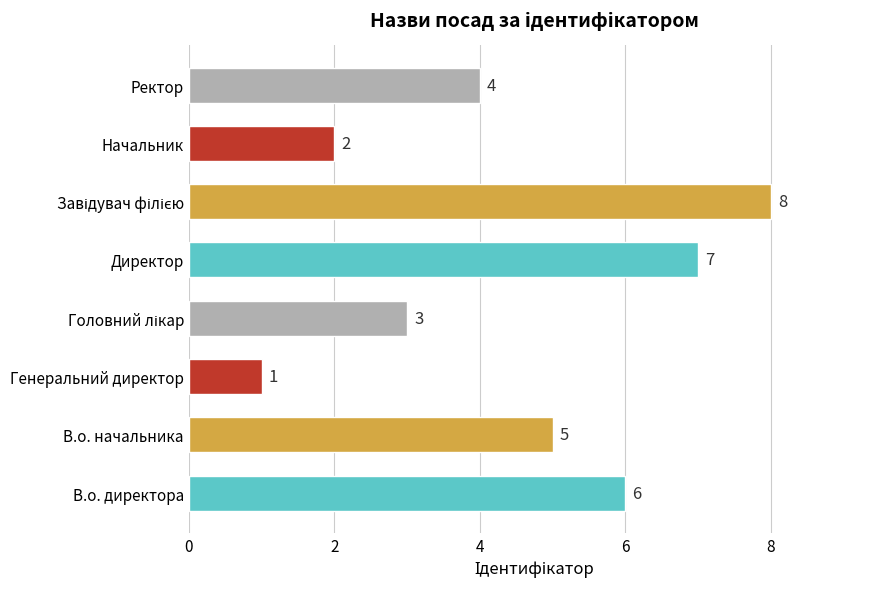

Which has a higher value, Ректор or Директор?

Директор